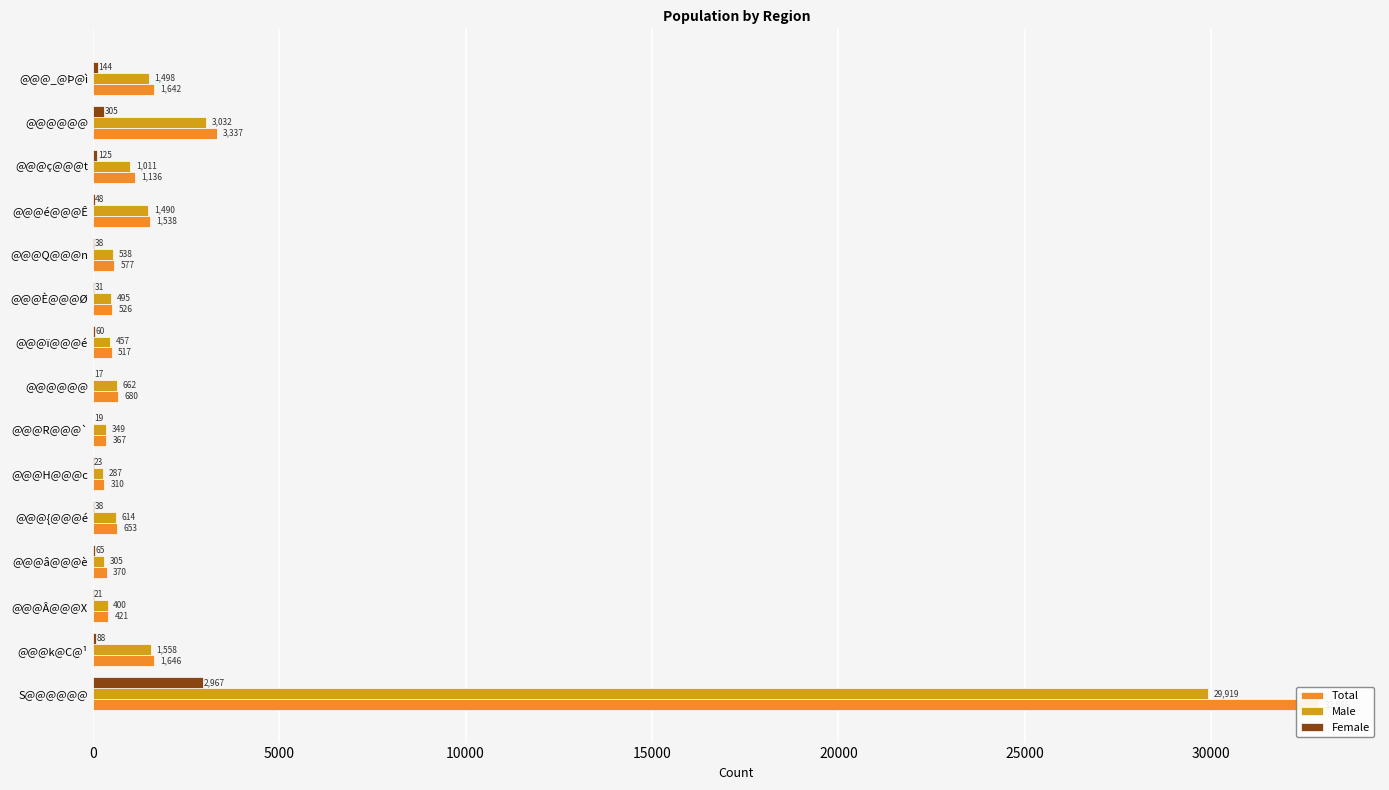

What is the sum of all Female values?

3989